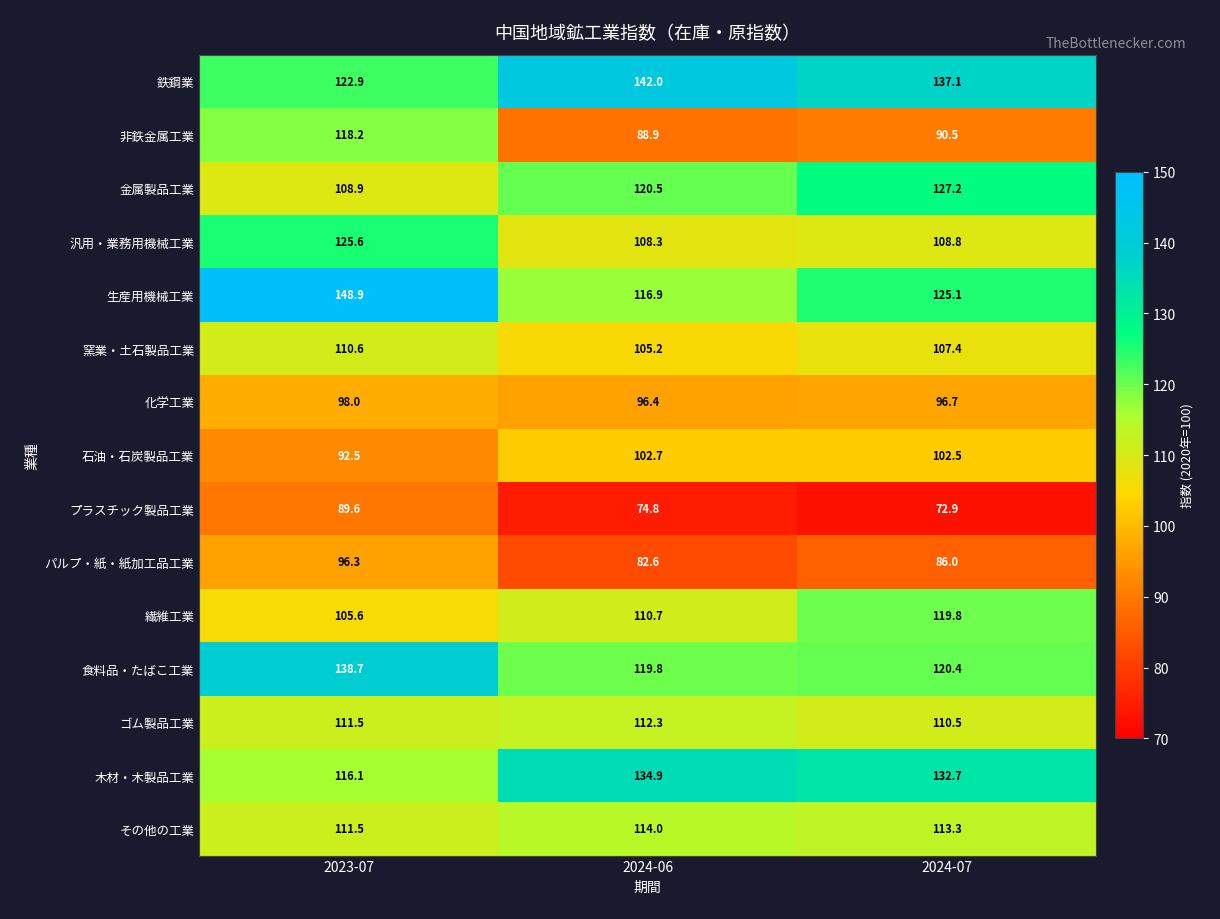

Which series has the largest total across all categories?

鉄鋼業